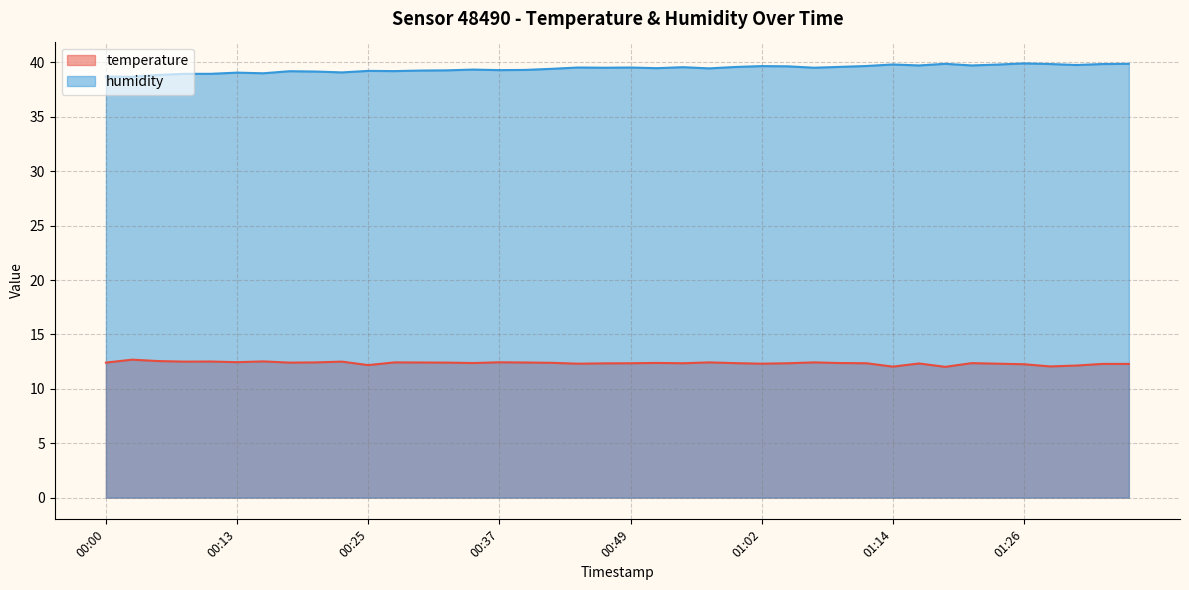

What is the approximate value of humidity at 00:54?

39.6